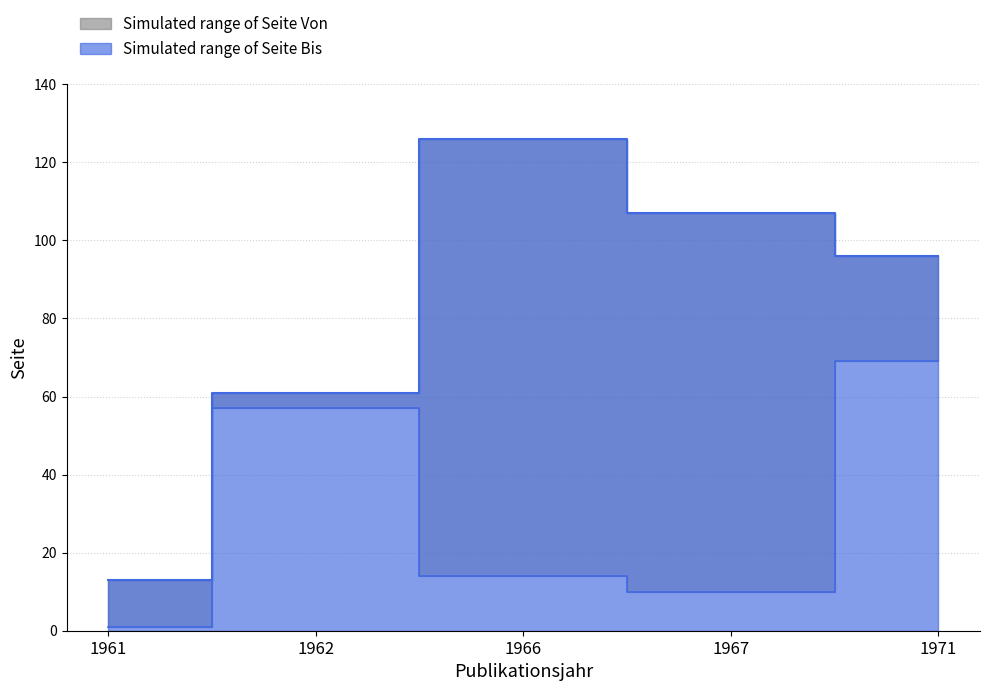

Where is the first local maximum for Seite Bis?

1966